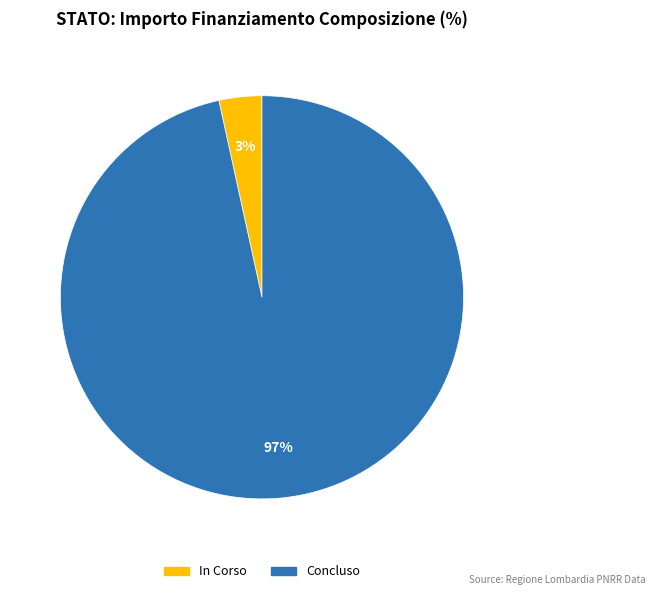

Does In Corso account for over 50% of the chart?

No